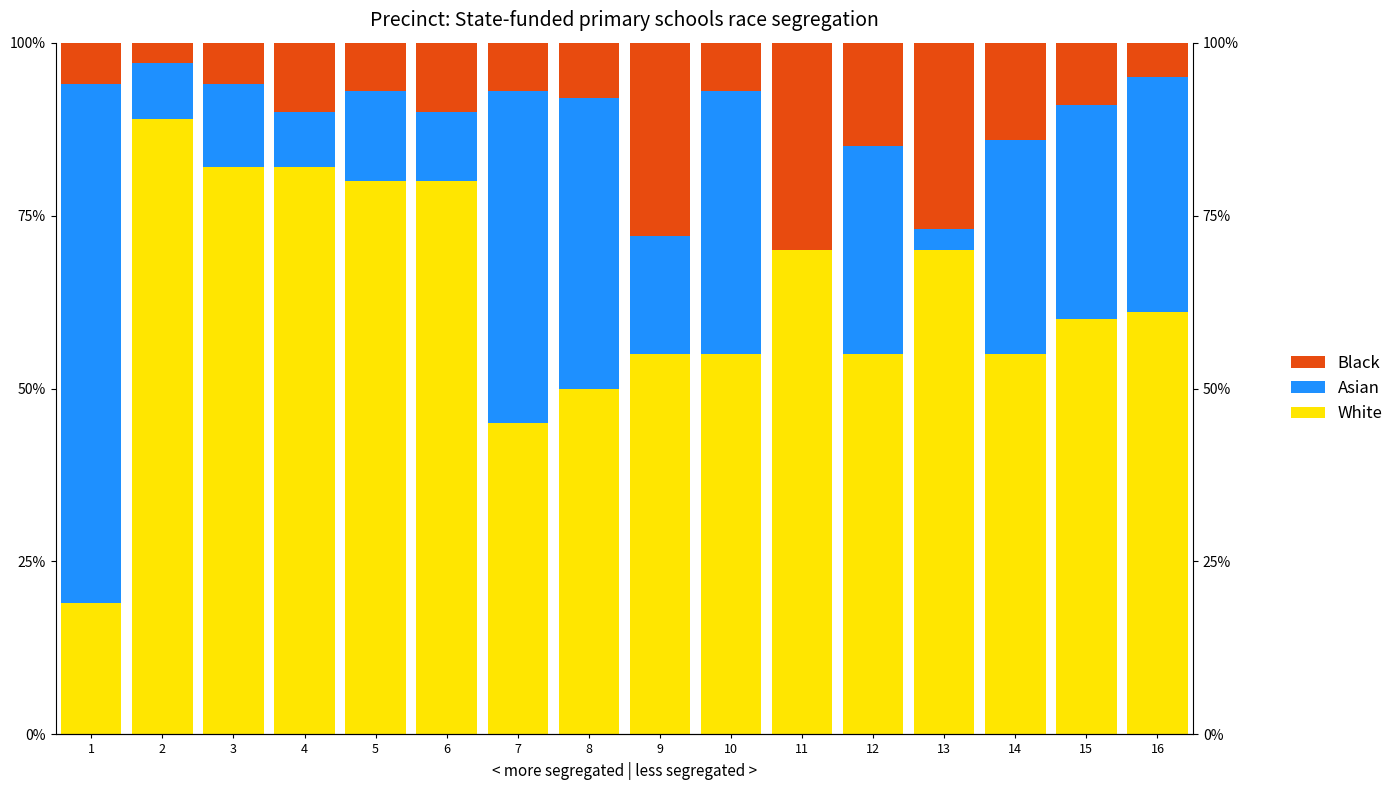

What is the value of the Asian bar at the 15th from the left?

31.0